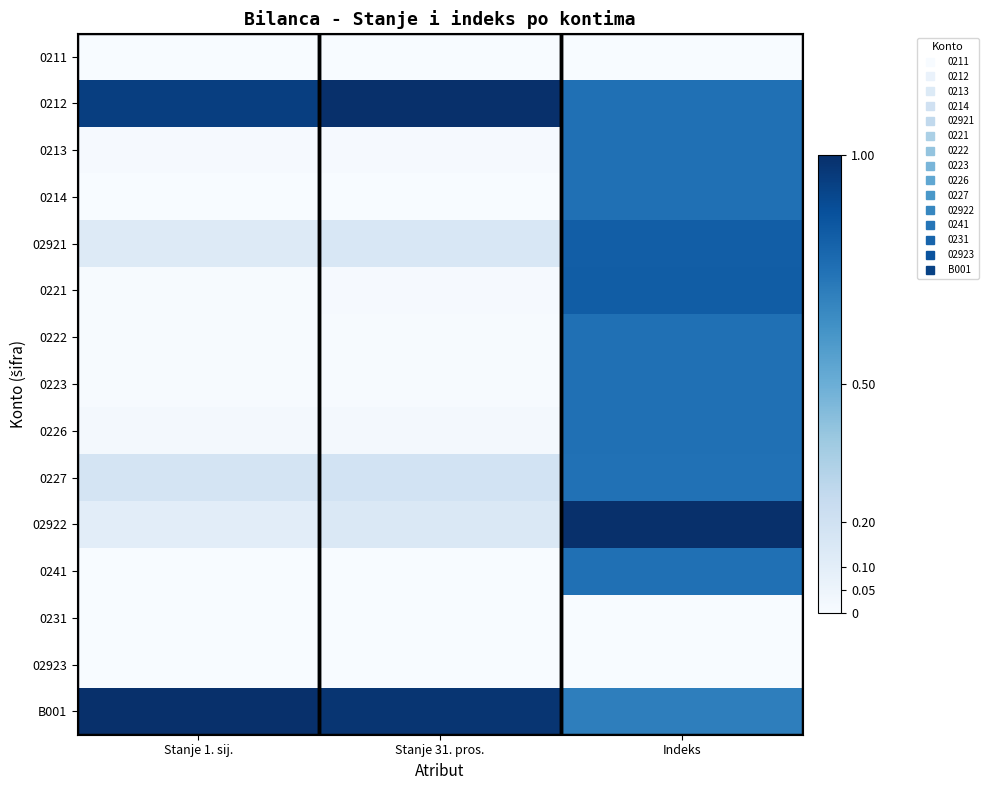

At how many categories does at least one series exceed 0?

3